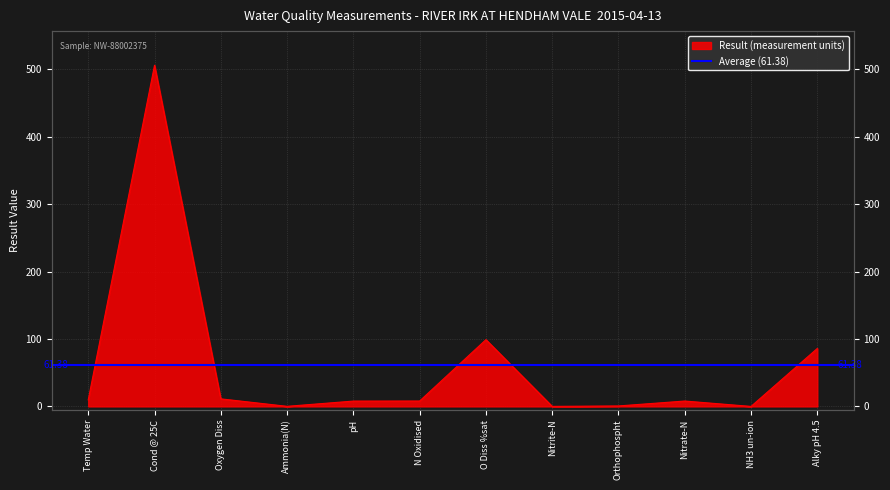

Does the chart have visible grid lines?

Yes